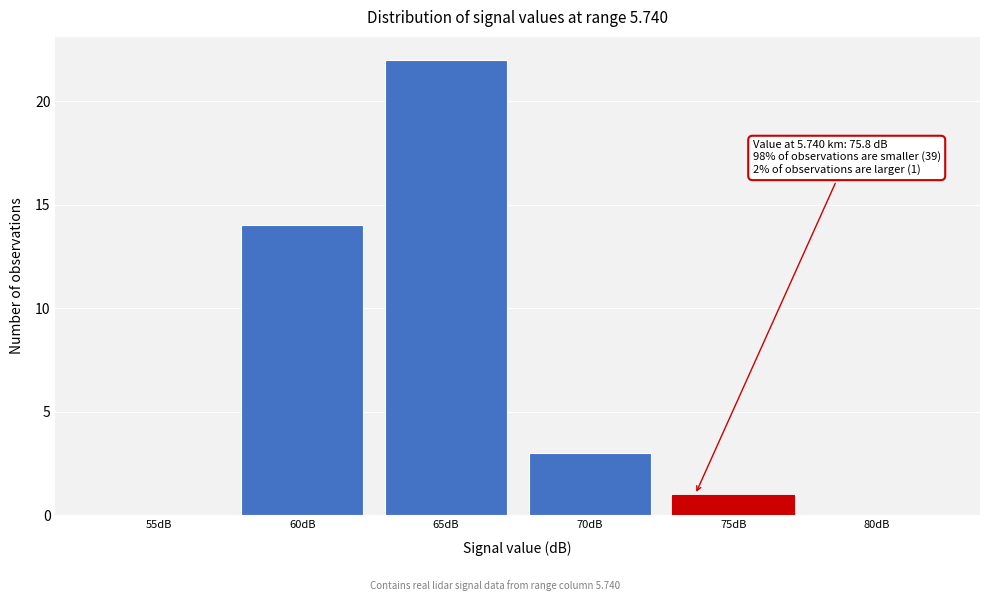

Reading left to right, what are all the values shown in this chart?

55dB=0	60dB=14	65dB=22	70dB=3	75dB=1	80dB=0